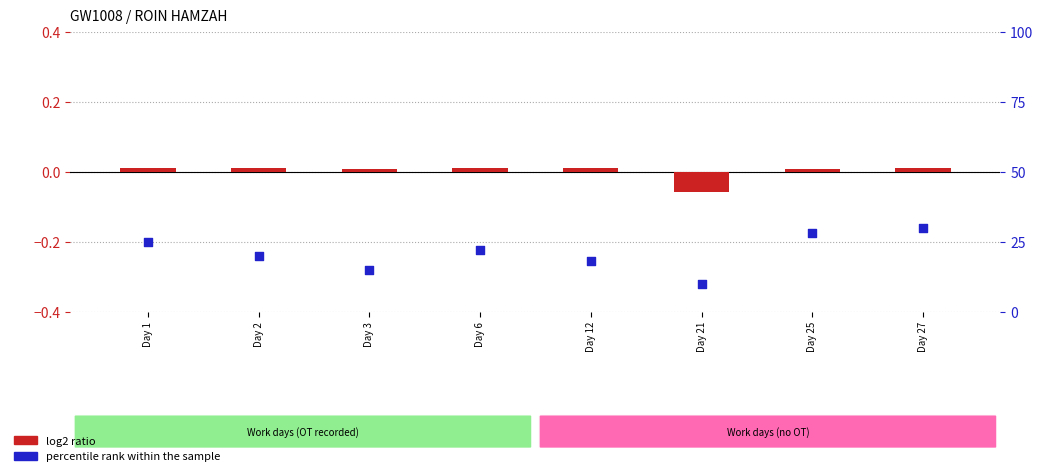

Which series contains the highest Y value?

percentile rank within the sample